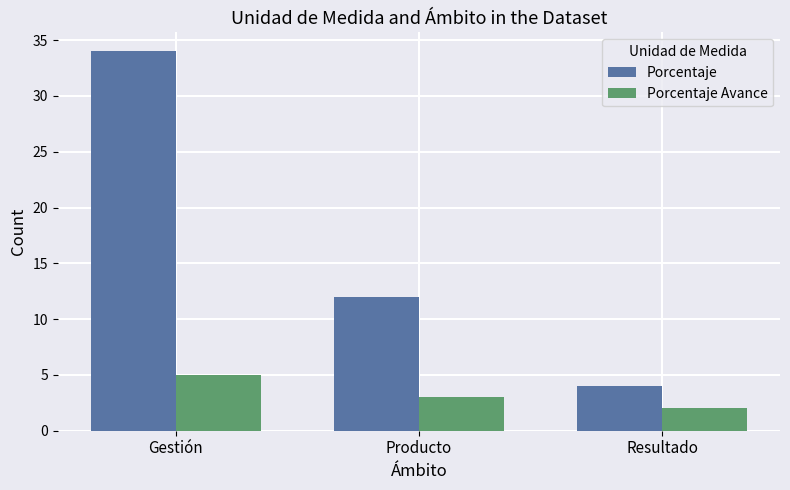

Which series has the largest range (max minus min)?

Porcentaje